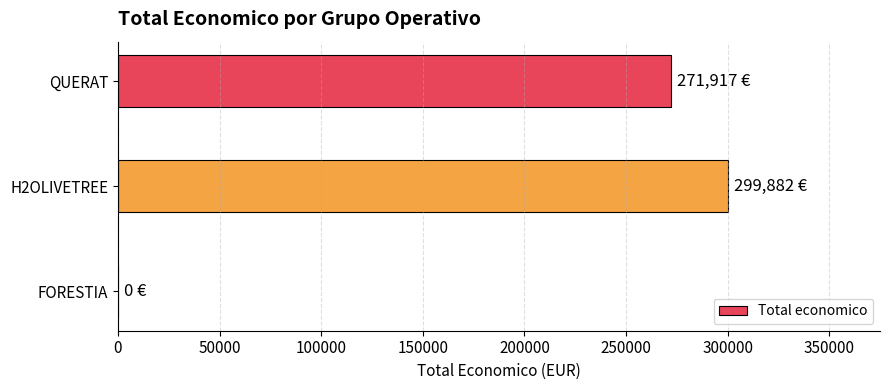

How many data points does each series have?

3